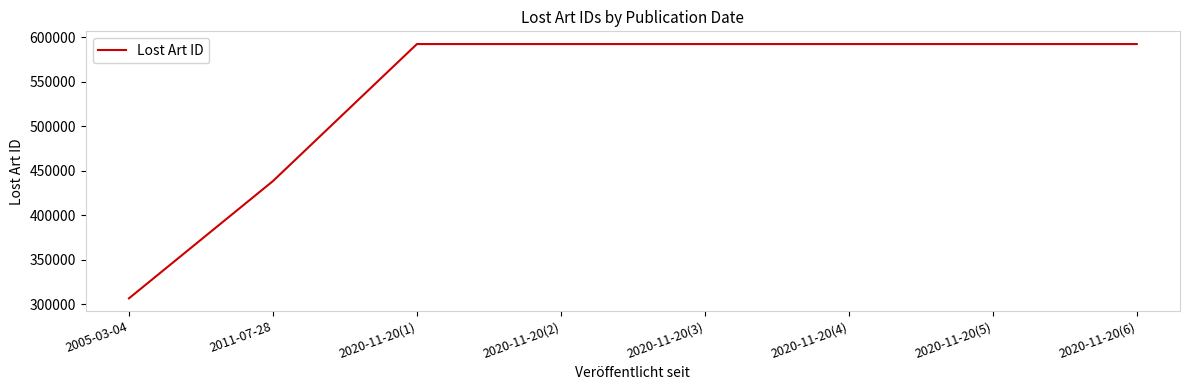

What is the greatest value displayed?

592337